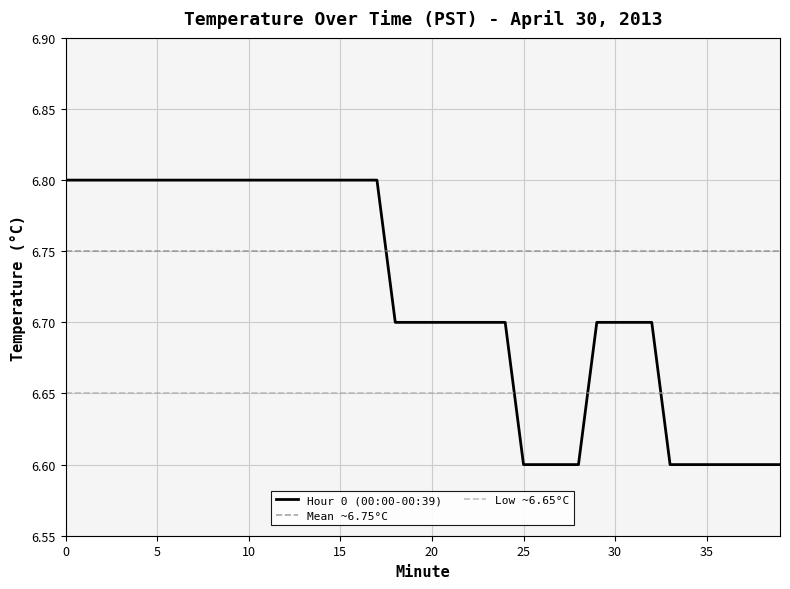

Reading left to right, what are all the values shown in this chart?

0=6.8	1=6.8	2=6.8	3=6.8	4=6.8	5=6.8	6=6.8	7=6.8	8=6.8	9=6.8	10=6.8	11=6.8	12=6.8	13=6.8	14=6.8	15=6.8	16=6.8	17=6.8	18=6.7	19=6.7	20=6.7	21=6.7	22=6.7	23=6.7	24=6.7	25=6.6	26=6.6	27=6.6	28=6.6	29=6.7	30=6.7	31=6.7	32=6.7	33=6.6	34=6.6	35=6.6	36=6.6	37=6.6	38=6.6	39=6.6